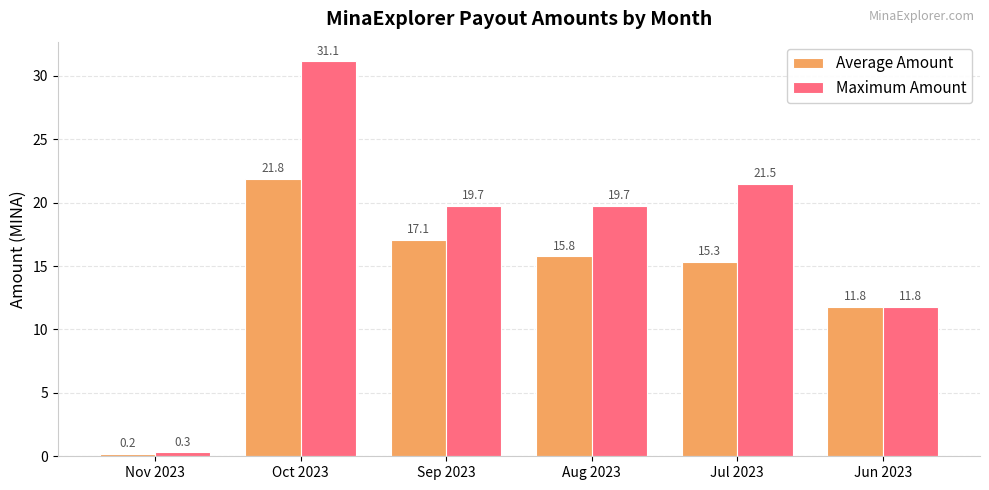

How many bars are there in total?

12